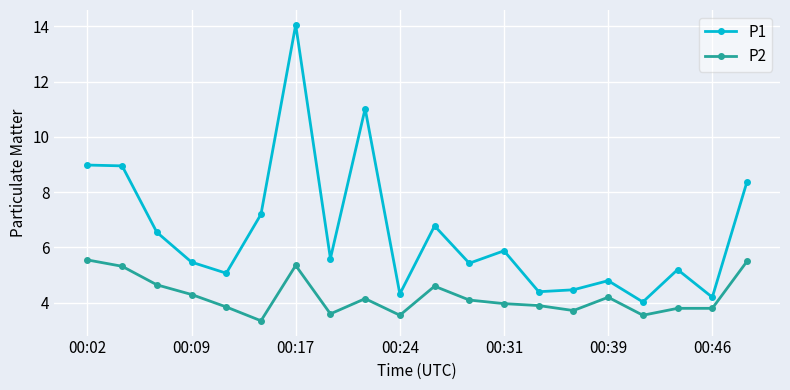

What is the minimum value shown in the chart?

3.4